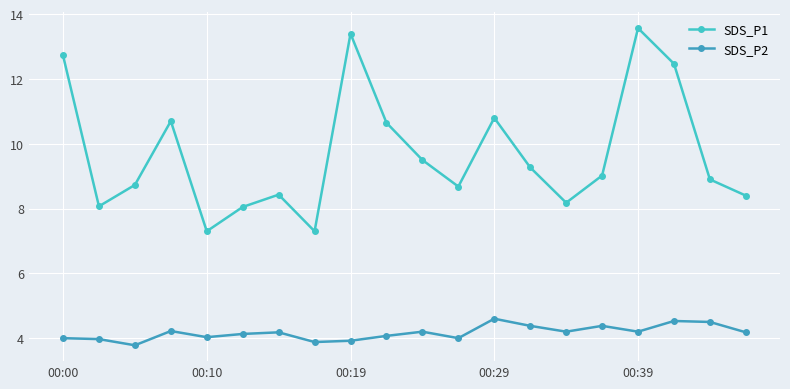

True or false: SDS_P1 and SDS_P2 cross at least once.

False